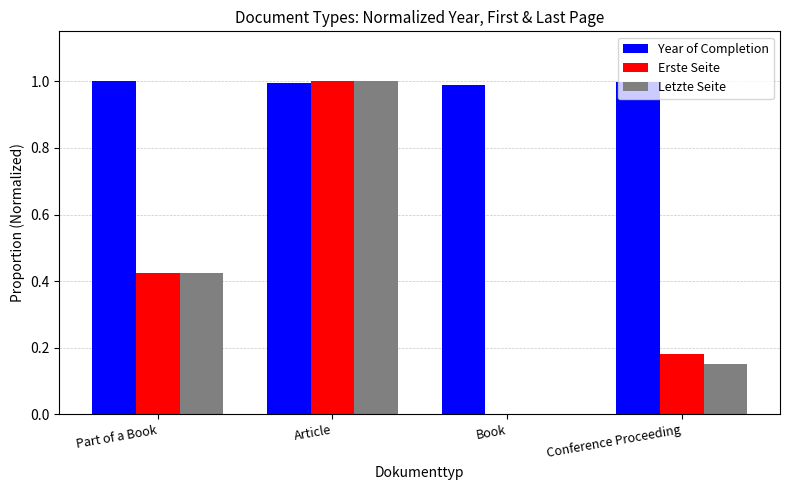

What is the maximum value shown in the chart?

1.0